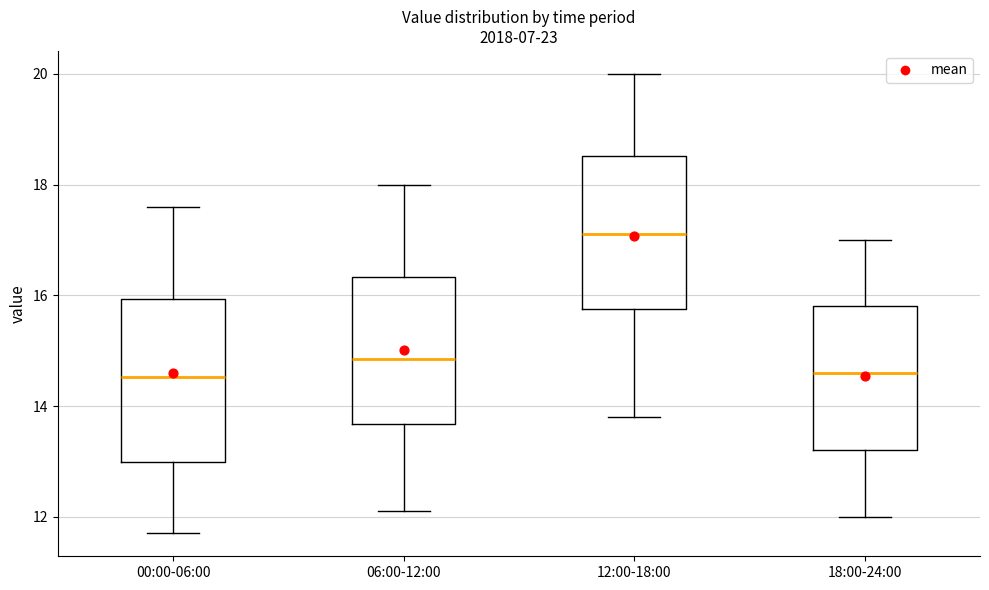

Reading left to right, transcribe this box plot: for each box, give where its median line is, the range the box spans, and where its two whiskers end, as read against the y-axis. The values are not printed on the chart, so give them approximately, as read against the axis.

00:00-06:00: median 14.6, box 13.0 to 16.0, whiskers 11.8 to 17.6
06:00-12:00: median 14.8, box 13.6 to 16.4, whiskers 12.2 to 18.0
12:00-18:00: median 17.2, box 15.8 to 18.6, whiskers 13.8 to 20.0
18:00-24:00: median 14.6, box 13.2 to 15.8, whiskers 12.0 to 17.0